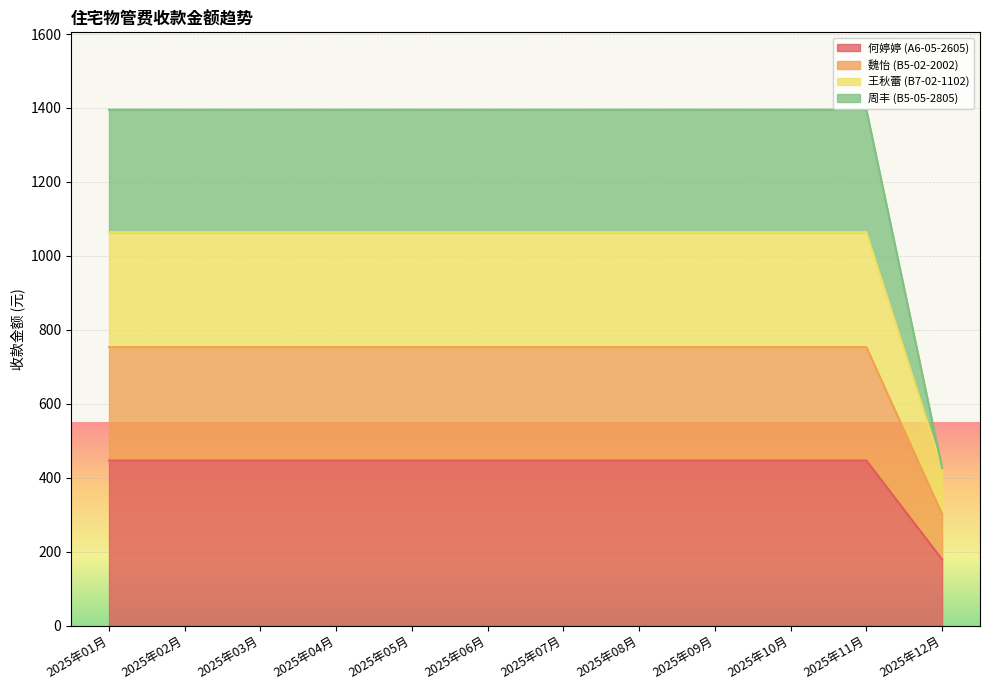

What is the label of the 2nd point from the right?

2025年11月